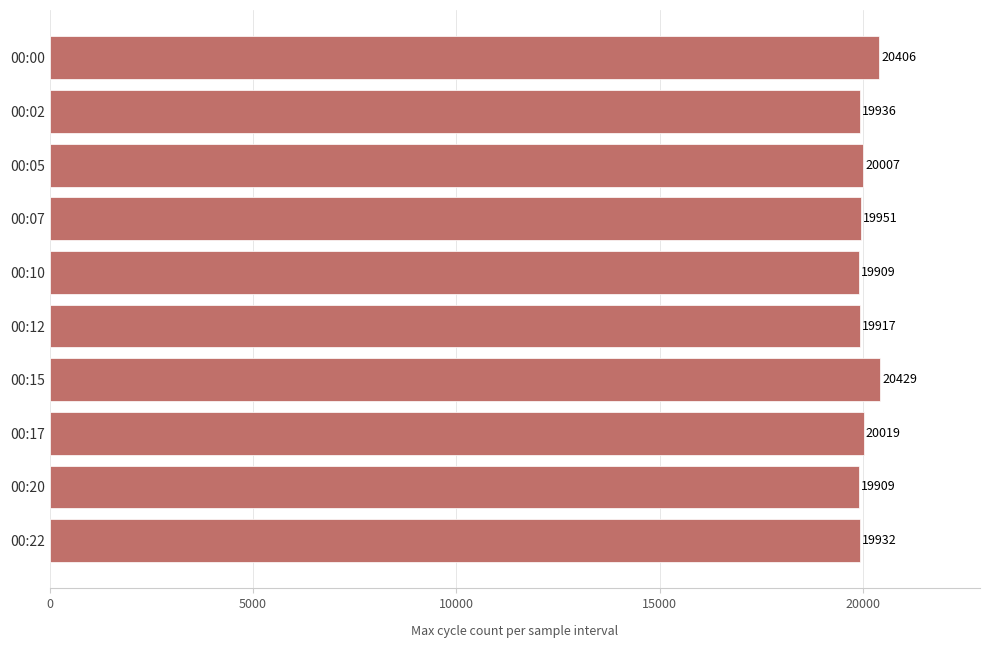

What is the sum of the values at 00:07 and 00:02?

39887